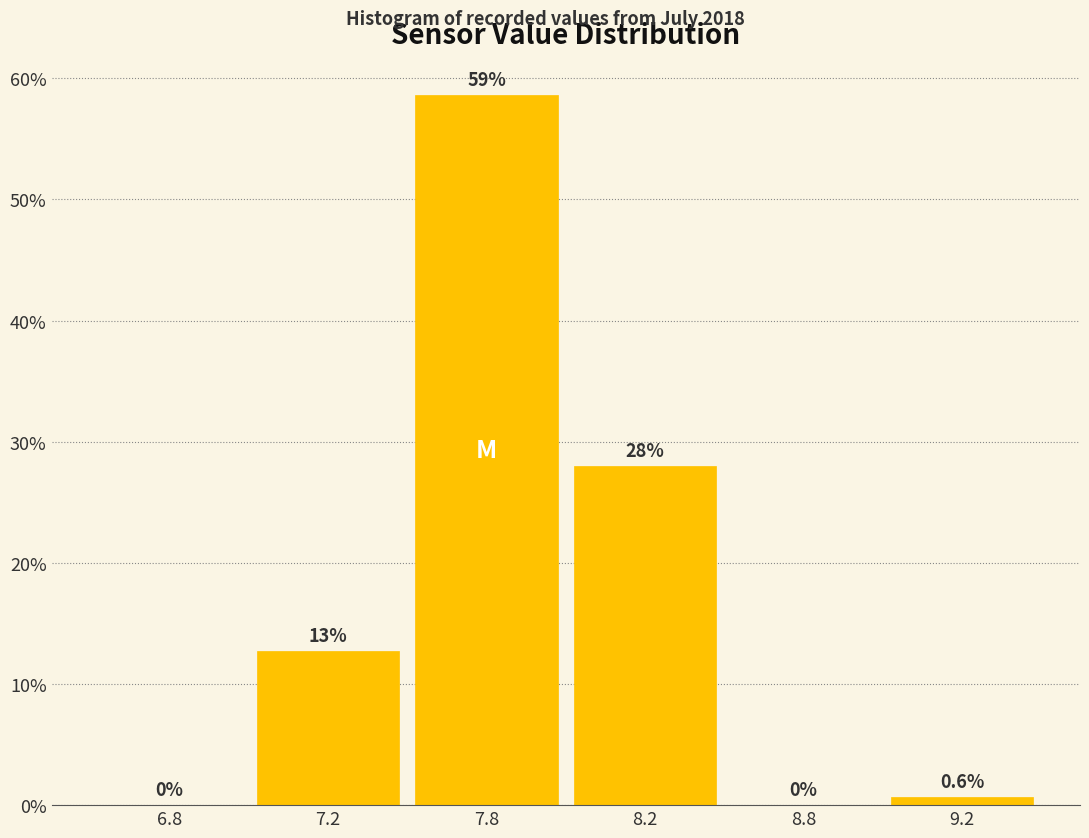

Reading left to right, transcribe all the data shown in this chart.

6.8=0.0	7.2=12.7	7.8=58.6	8.2=28.0	8.8=0.0	9.2=0.6